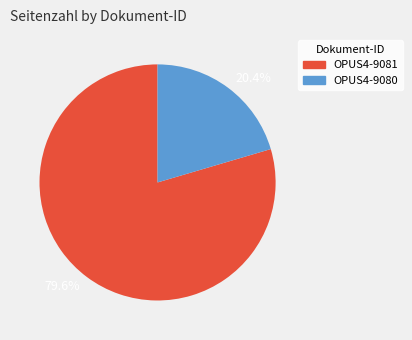

Is the sum of 79.6% and 20.4% greater than half?

Yes